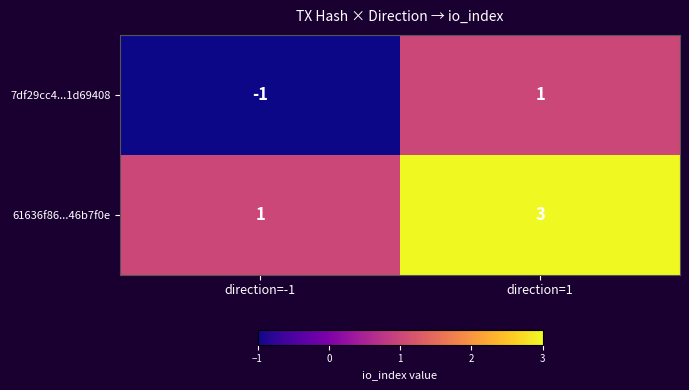

True or false: 61636f86...46b7f0e has a value of 2 at direction=-1.

False